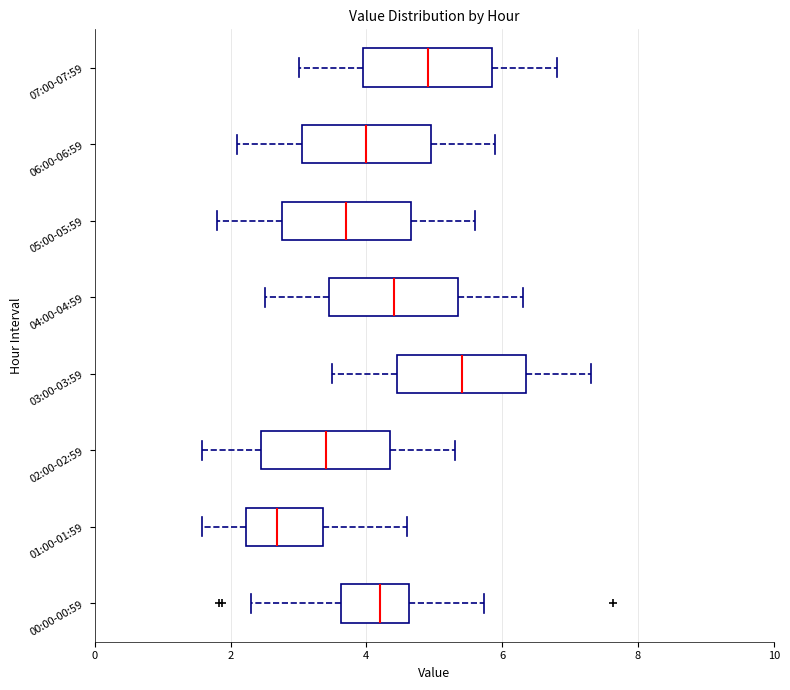

Reading bottom to top, transcribe this box plot: for each box, give where its median line is, the range the box spans, and where its two whiskers end, as read against the x-axis. The values are not printed on the chart, so give them approximately, as read against the axis.

00:00-00:59: median 4.2, box 3.6 to 4.6, whiskers 2.4 to 5.8
01:00-01:59: median 2.6, box 2.2 to 3.4, whiskers 1.6 to 4.6
02:00-02:59: median 3.4, box 2.4 to 4.4, whiskers 1.6 to 5.4
03:00-03:59: median 5.4, box 4.4 to 6.4, whiskers 3.6 to 7.4
04:00-04:59: median 4.4, box 3.4 to 5.4, whiskers 2.6 to 6.4
05:00-05:59: median 3.8, box 2.8 to 4.6, whiskers 1.8 to 5.6
06:00-06:59: median 4.0, box 3.0 to 5.0, whiskers 2.2 to 6.0
07:00-07:59: median 5.0, box 4.0 to 5.8, whiskers 3.0 to 6.8